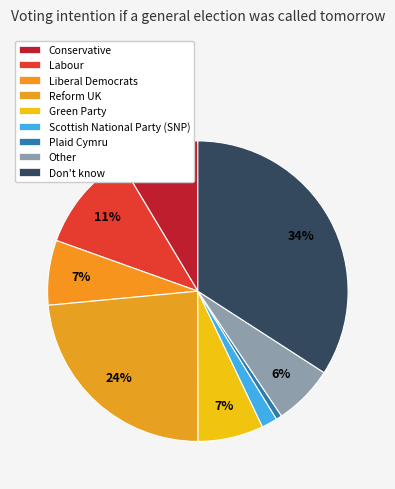

How many segments does this pie chart have?

9